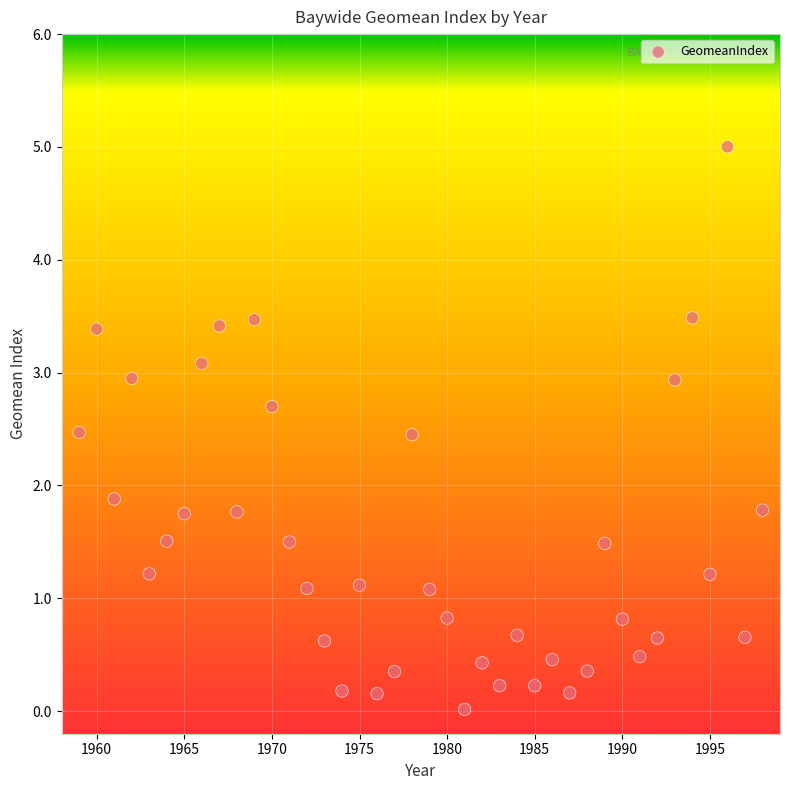

What Y value in the scatter plot is closest to 2?

1.9